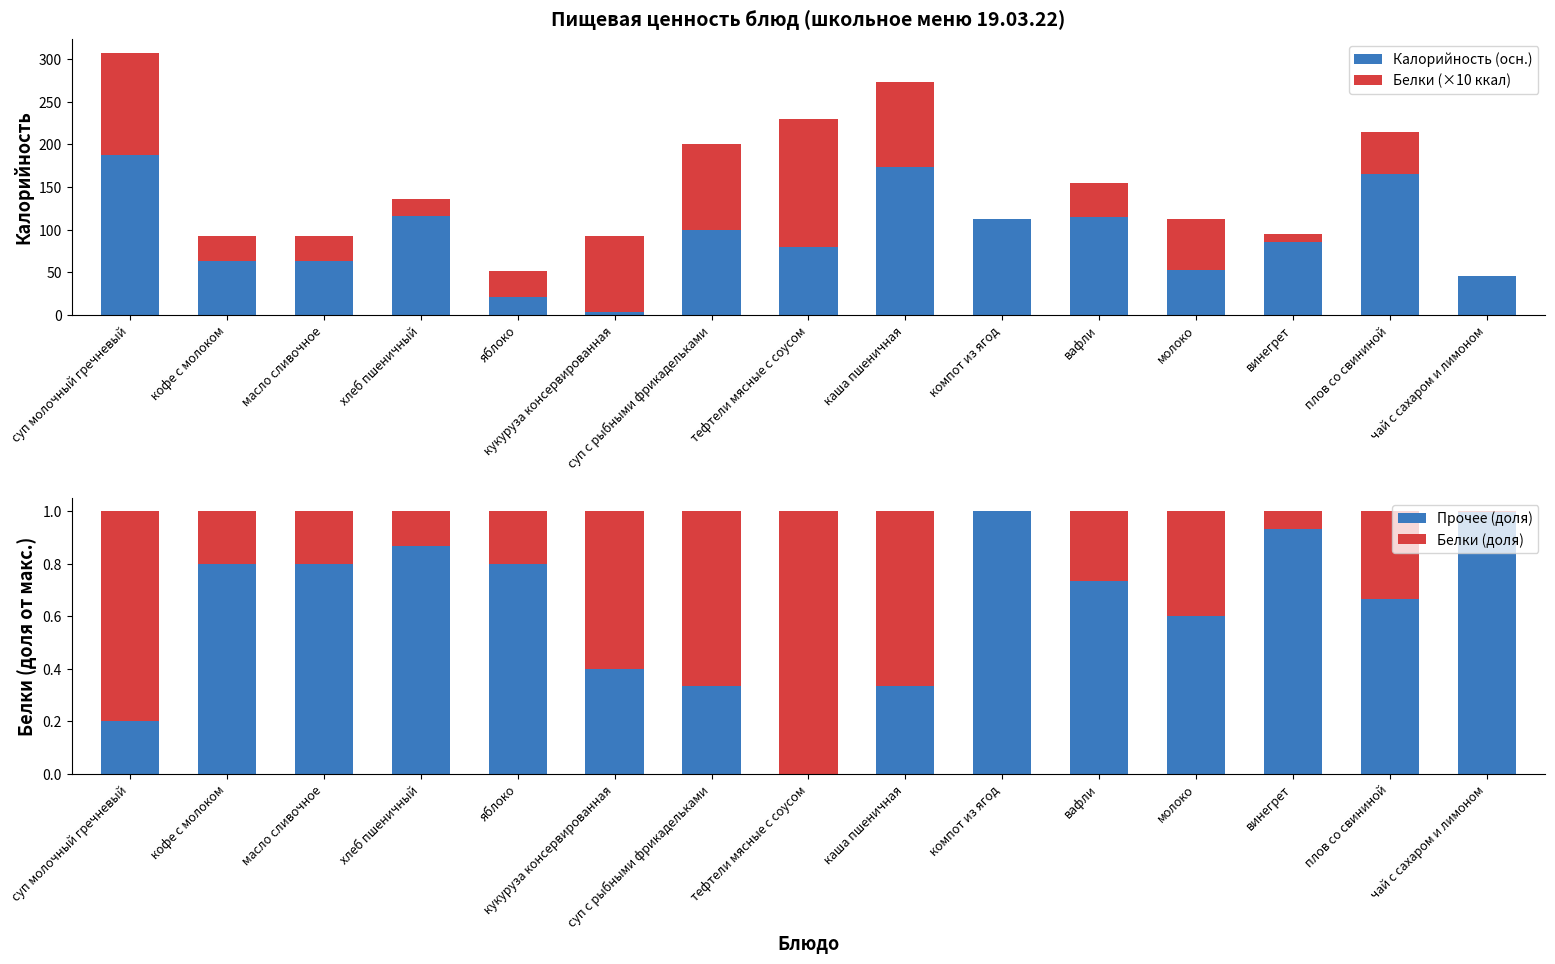

Read the Прочее (доля) value at молоко.

0.6